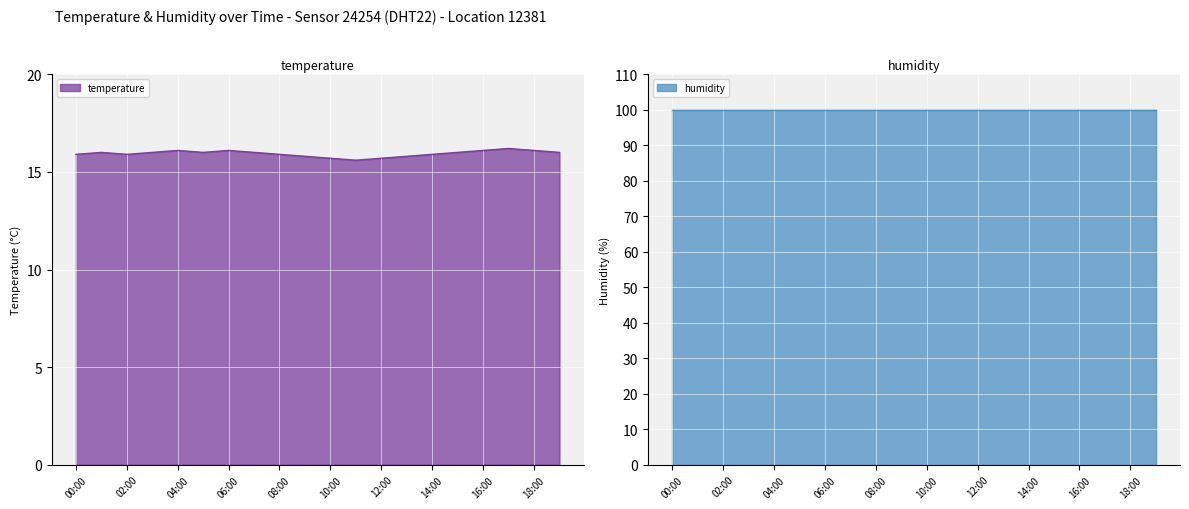

Rank the categories by value from lowest to highest.

11:00, 10:00, 12:00, 09:00, 13:00, 00:00, 02:00, 08:00, 14:00, 01:00, 03:00, 05:00, 07:00, 15:00, 19:00, 04:00, 06:00, 16:00, 18:00, 17:00